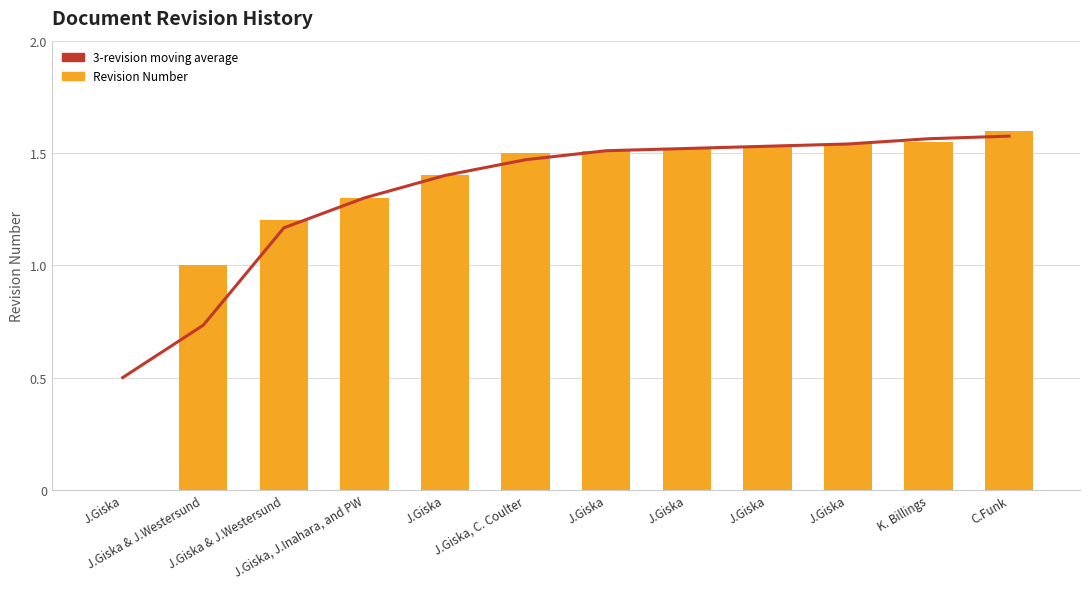

What is the total value across all series at K. Billings?

3.1